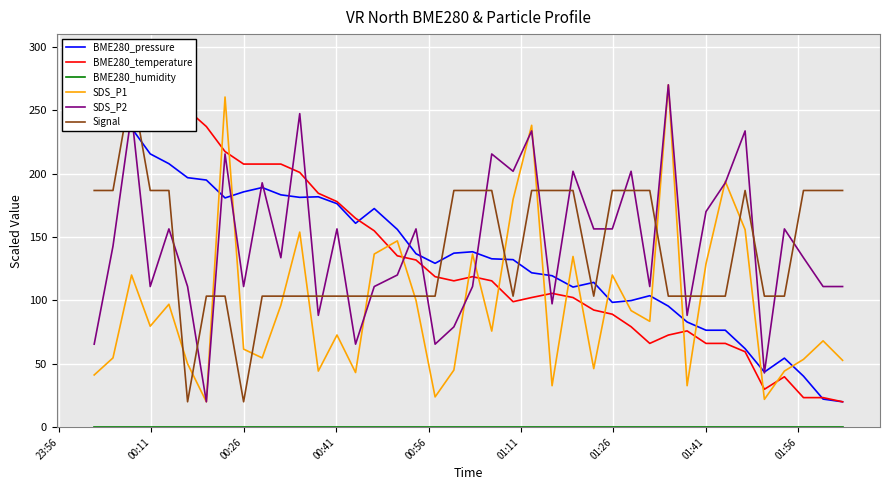

What is the difference between the second highest and second lowest values in the SDS_P2 series?

204.5